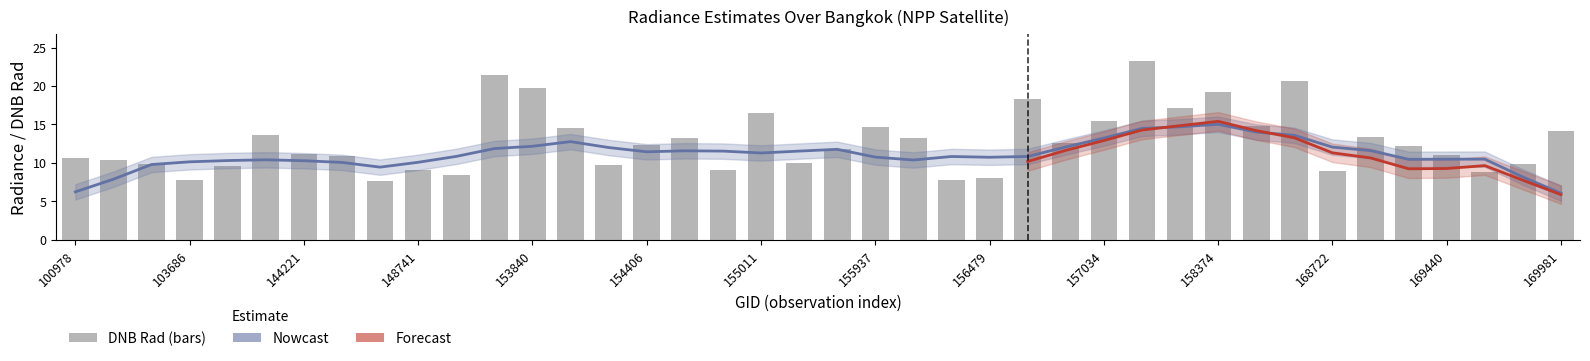

True or false: rade9_mult_nadir_norm has a value of 2.3 at 153371.

False